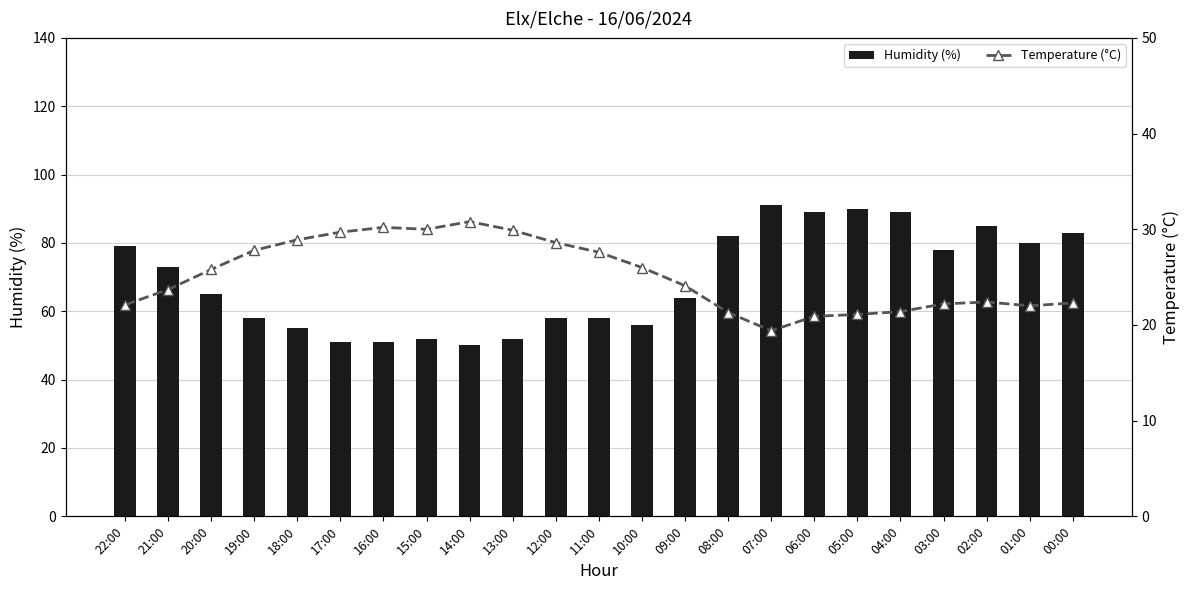

Reading left to right, transcribe all the data shown in this chart.

Humidity (%): 79.0	73.0	65.0	58.0	55.0	51.0	51.0	52.0	50.0	52.0	58.0	58.0	56.0	64.0	82.0	91.0	89.0	90.0	89.0	78.0	85.0	80.0	83.0
Temperature (°C): 22.1	23.7	25.8	27.8	28.9	29.7	30.2	30.0	30.8	29.9	28.6	27.6	26.0	24.1	21.3	19.4	20.9	21.1	21.4	22.2	22.4	22.0	22.3